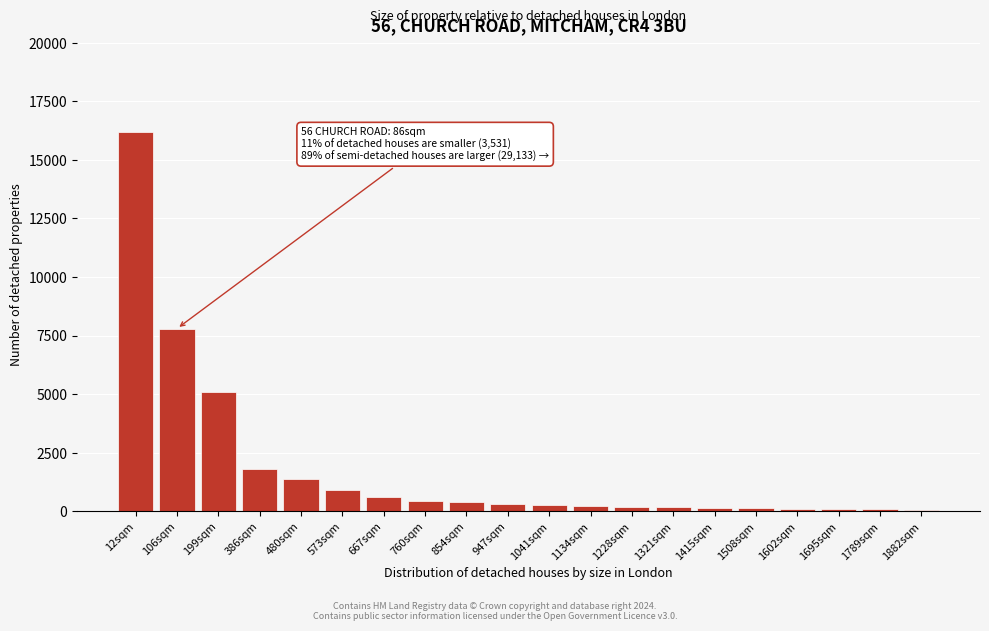

True or false: the data shows 150 at 1415sqm.

True